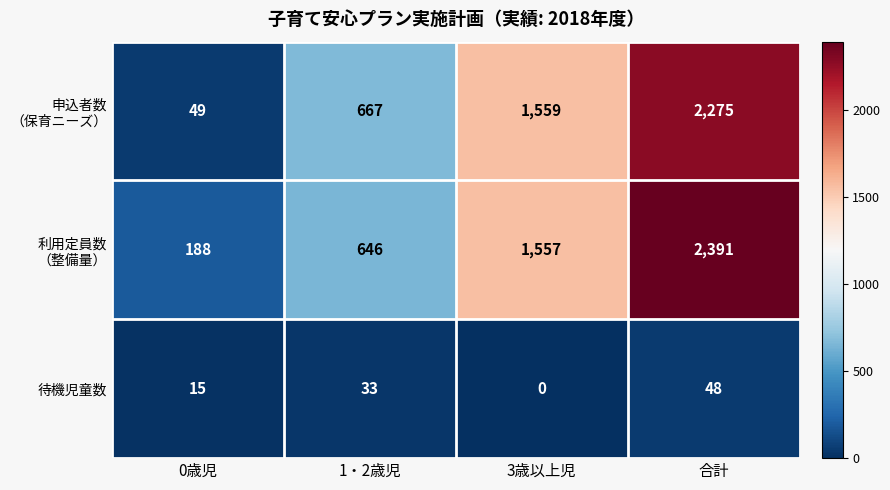

What is the greatest value displayed?

2391